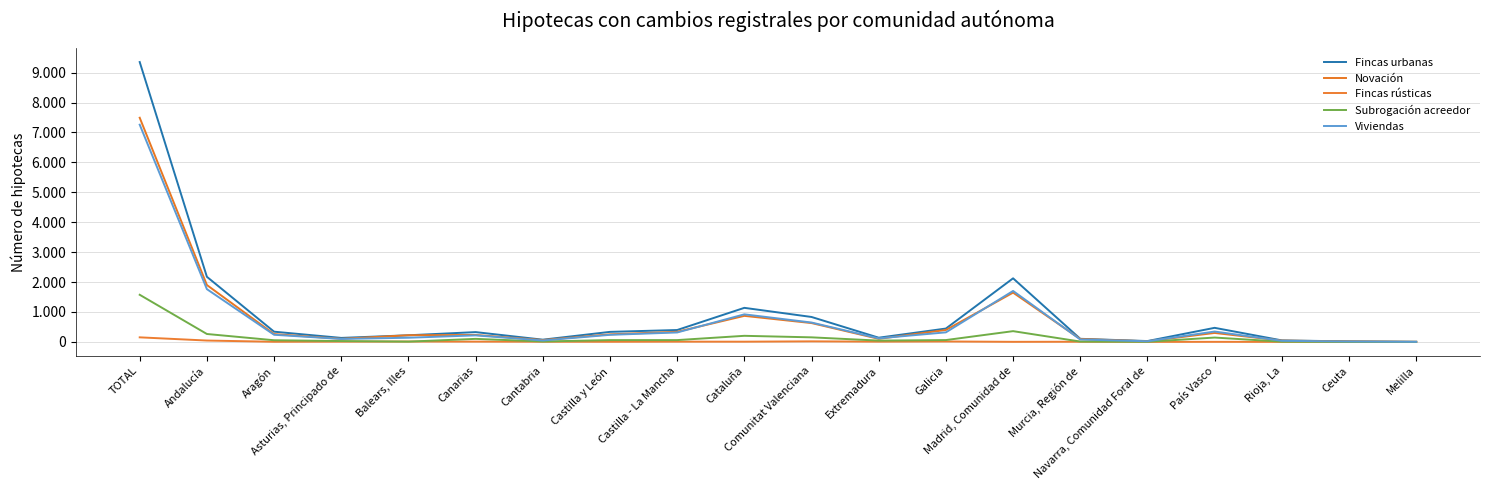

Between Cantabria and Canarias, which is larger?

Canarias